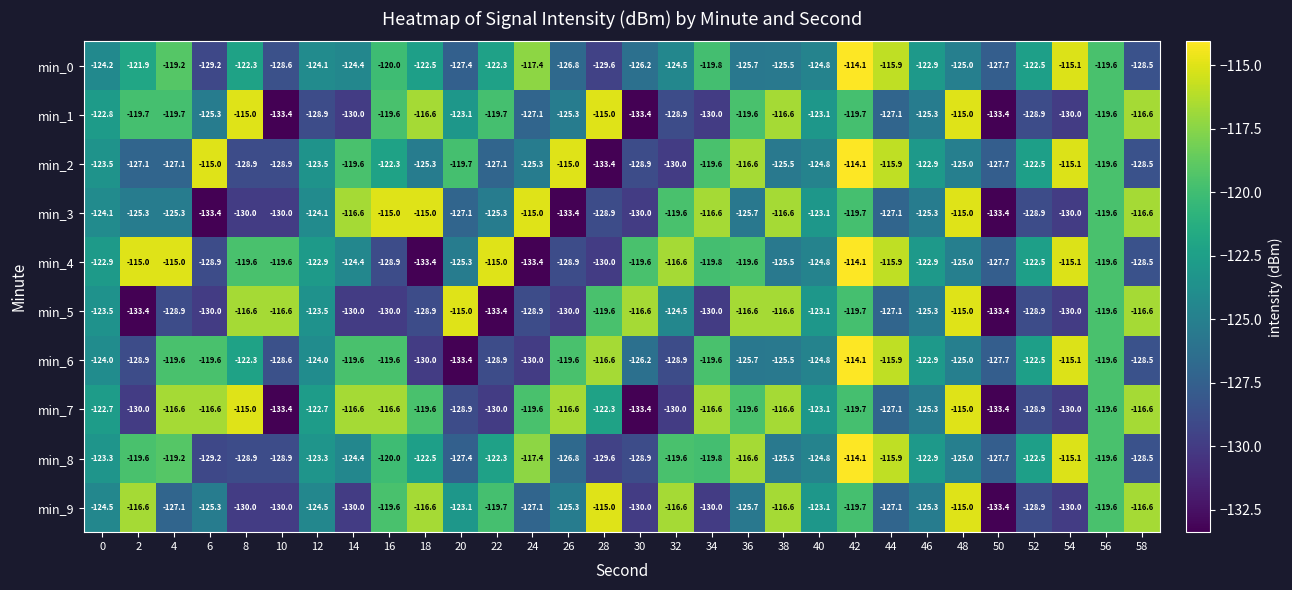

What is the difference between the highest and lowest values at 20?

18.4